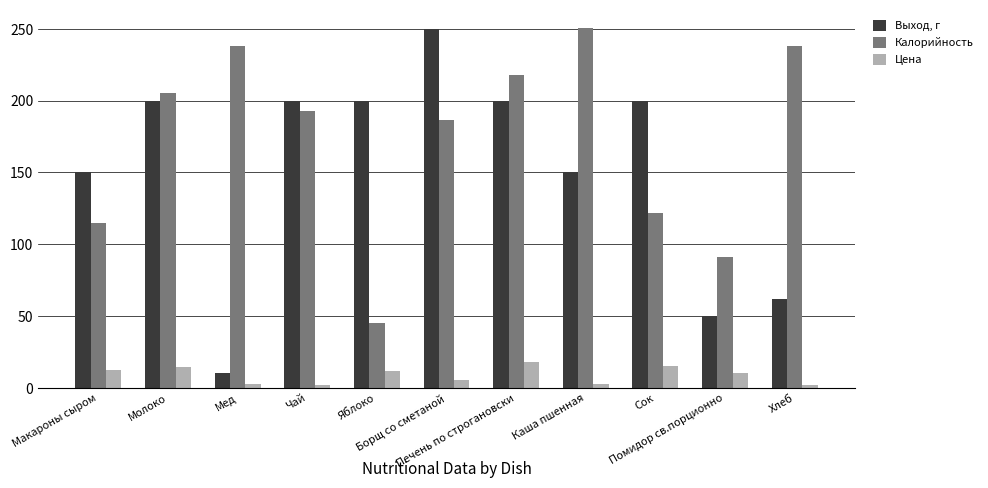

The Выход, г series shows 81.0 at Борщ со сметаной. True or false?

False